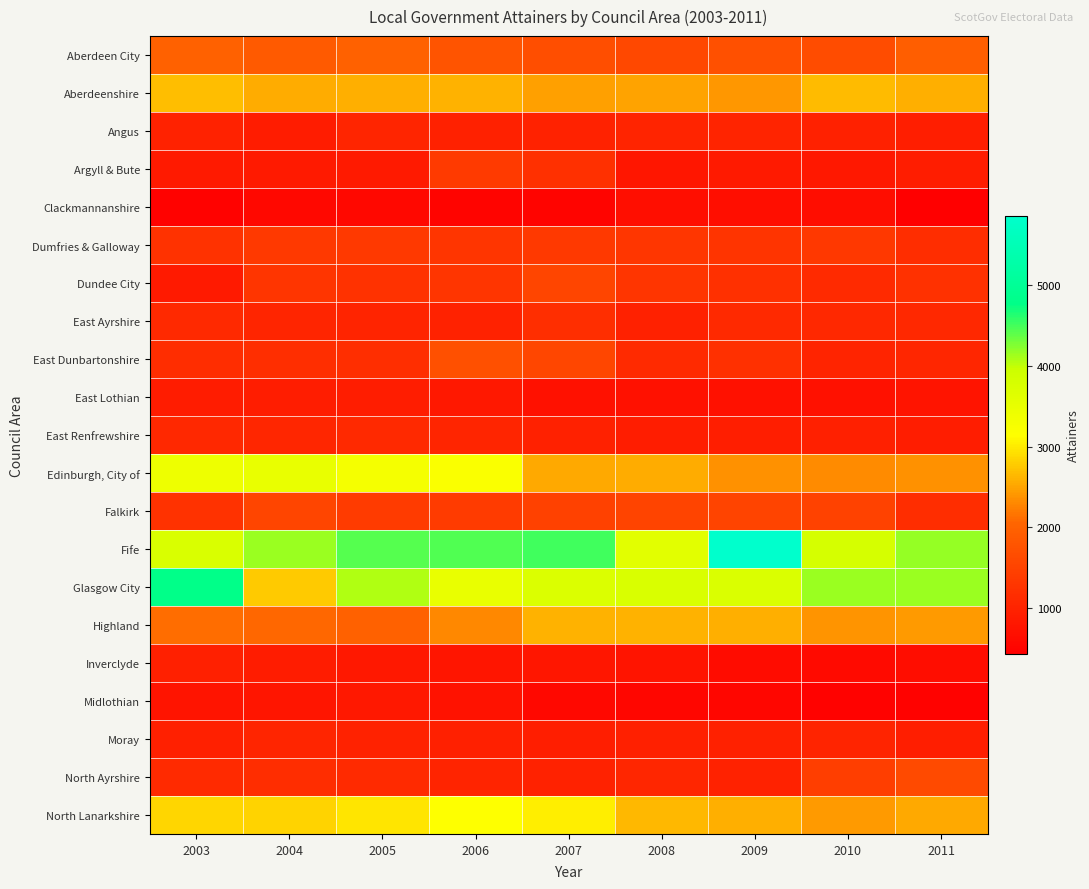

Reading left to right, what are all the values shown in this chart?

Aberdeen City: 2003=1989	2004=1884	2005=1990	2006=1768	2007=1693	2008=1577	2009=1717	2010=1650	2011=1946
Aberdeenshire: 2003=2690	2004=2558	2005=2579	2006=2602	2007=2483	2008=2487	2009=2401	2010=2669	2011=2590
Angus: 2003=990	2004=875	2005=1024	2006=975	2007=979	2008=1012	2009=1007	2010=968	2011=932
Argyll & Bute: 2003=862	2004=857	2005=865	2006=1374	2007=1206	2008=805	2009=860	2010=807	2011=896
Clackmannanshire: 2003=472	2004=560	2005=558	2006=508	2007=491	2008=665	2009=661	2010=653	2011=423
Dumfries & Galloway: 2003=1238	2004=1345	2005=1358	2006=1285	2007=1357	2008=1303	2009=1263	2010=1329	2011=1161
Dundee City: 2003=864	2004=1279	2005=1234	2006=1277	2007=1535	2008=1289	2009=1192	2010=1110	2011=1229
East Ayrshire: 2003=1094	2004=1028	2005=1008	2006=979	2007=1169	2008=955	2009=1097	2010=1072	2011=1072
East Dunbartonshire: 2003=1148	2004=1176	2005=1176	2006=1706	2007=1568	2008=1117	2009=1196	2010=998	2011=1043
East Lothian: 2003=871	2004=904	2005=899	2006=811	2007=720	2008=720	2009=715	2010=705	2011=758
East Renfrewshire: 2003=1073	2004=1047	2005=1086	2006=1026	2007=963	2008=902	2009=933	2010=944	2011=904
Edinburgh, City of: 2003=3417	2004=3498	2005=3299	2006=3214	2007=2529	2008=2550	2009=2366	2010=2320	2011=2378
Falkirk: 2003=1236	2004=1531	2005=1400	2006=1395	2007=1483	2008=1510	2009=1520	2010=1501	2011=1151
Fife: 2003=3756	2004=4156	2005=4433	2006=4448	2007=4510	2008=3597	2009=5866	2010=3822	2011=4181
Glasgow City: 2003=4783	2004=2771	2005=4079	2006=3496	2007=3714	2008=3743	2009=3729	2010=4159	2011=4160
Highland: 2003=2111	2004=2065	2005=1988	2006=2308	2007=2594	2008=2595	2009=2584	2010=2387	2011=2440
Inverclyde: 2003=954	2004=884	2005=822	2006=771	2007=801	2008=752	2009=629	2010=595	2011=638
Midlothian: 2003=757	2004=778	2005=812	2006=733	2007=553	2008=530	2009=533	2010=484	2011=481
Moray: 2003=946	2004=1020	2005=983	2006=942	2007=933	2008=944	2009=962	2010=1004	2011=933
North Ayrshire: 2003=1112	2004=1160	2005=1118	2006=1016	2007=992	2008=1055	2009=984	2010=1435	2011=1626
North Lanarkshire: 2003=2850	2004=2846	2005=2956	2006=3145	2007=3032	2008=2643	2009=2571	2010=2427	2011=2528